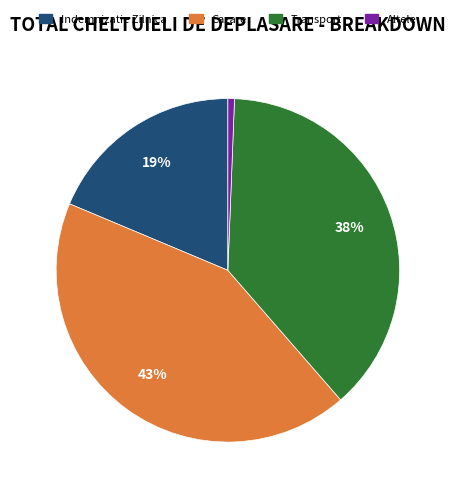

Is it true that Transport is 31% of the pie?

False